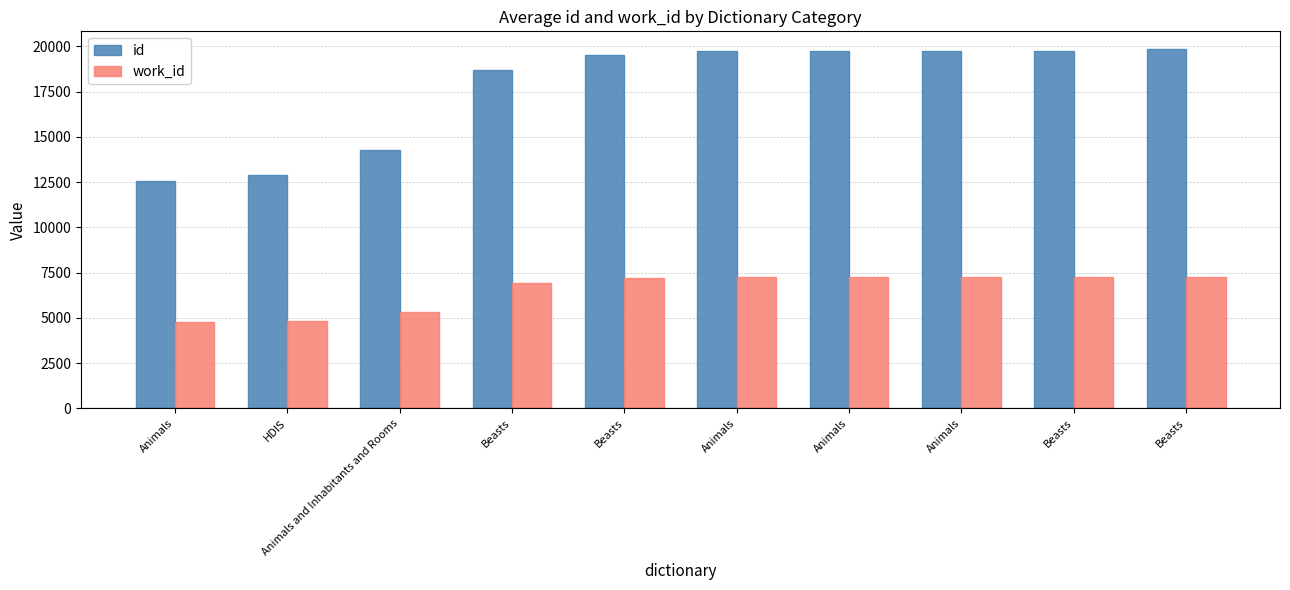

Reading left to right, transcribe all the data shown in this chart.

id: 12583	12878	14257	18716	19530	19731	19732	19733	19735	19836
work_id: 4754	4819	5302	6946	7177	7235	7235	7236	7237	7280